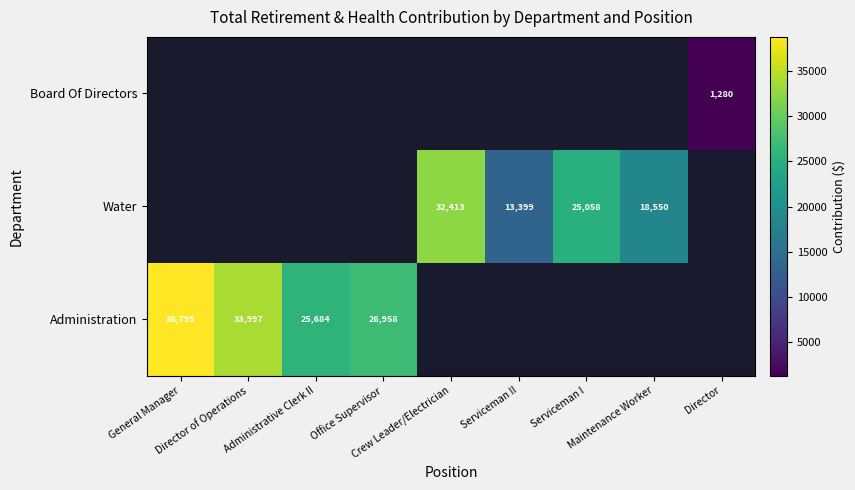

True or false: Water has a value of 45121.1 at Crew Leader/Electrician.

False